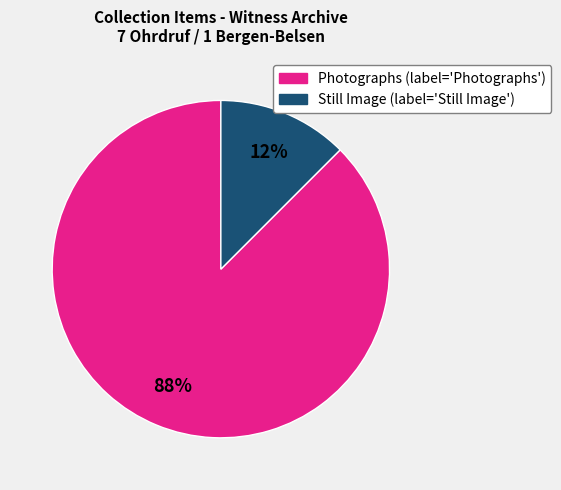

To the nearest percent, what is the average slice percentage?

50%